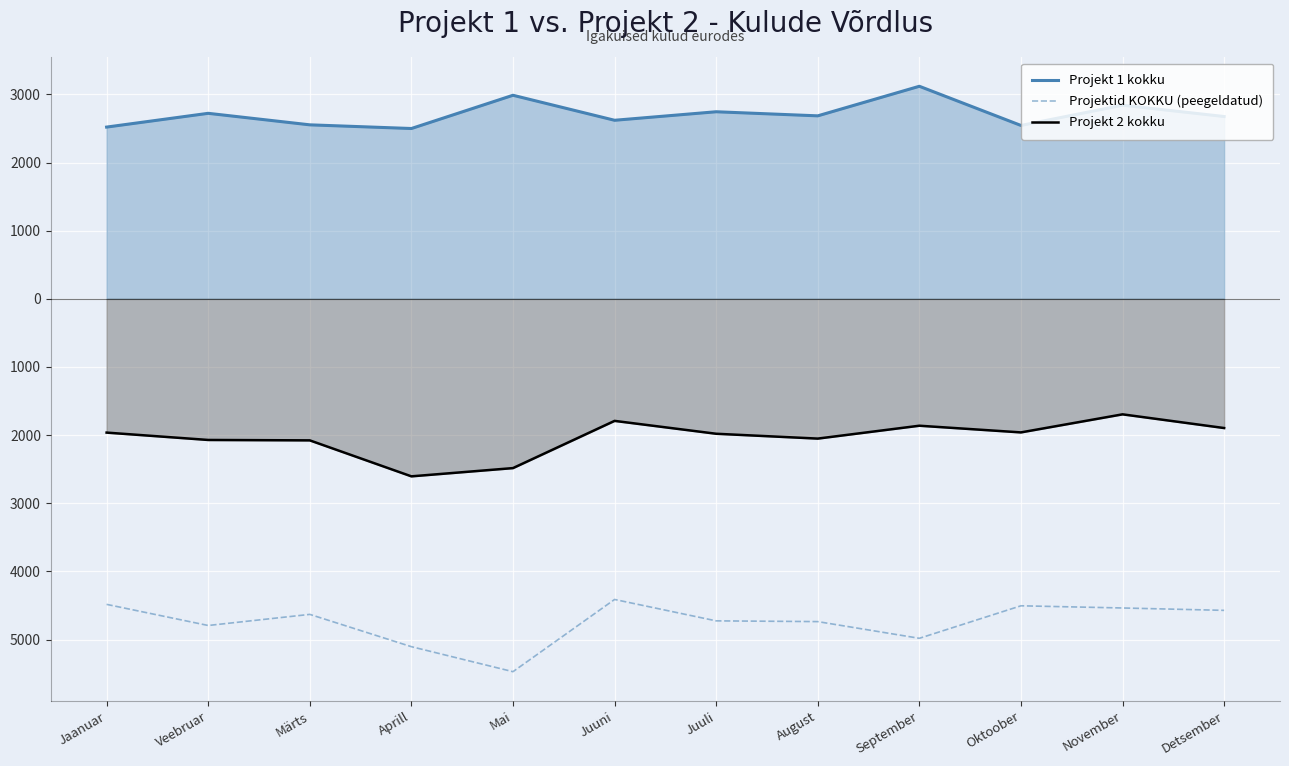

Reading left to right, what are all the values shown in this chart?

Projekt 1 kokku: Jaanuar=2521	Veebruar=2723	Märts=2554	Aprill=2500	Mai=2988	Juuni=2621	Juuli=2746	August=2686	September=3120	Oktoober=2545	November=2842	Detsember=2676
Projektid KOKKU (peegeldatud): Jaanuar=-4484	Veebruar=-4794	Märts=-4631	Aprill=-5105	Mai=-5472	Juuni=-4412	Juuli=-4726	August=-4737	September=-4982	Oktoober=-4505	November=-4537	Detsember=-4572
Projekt 2 kokku: Jaanuar=-1963	Veebruar=-2071	Märts=-2077	Aprill=-2605	Mai=-2484	Juuni=-1791	Juuli=-1980	August=-2051	September=-1862	Oktoober=-1960	November=-1695	Detsember=-1896